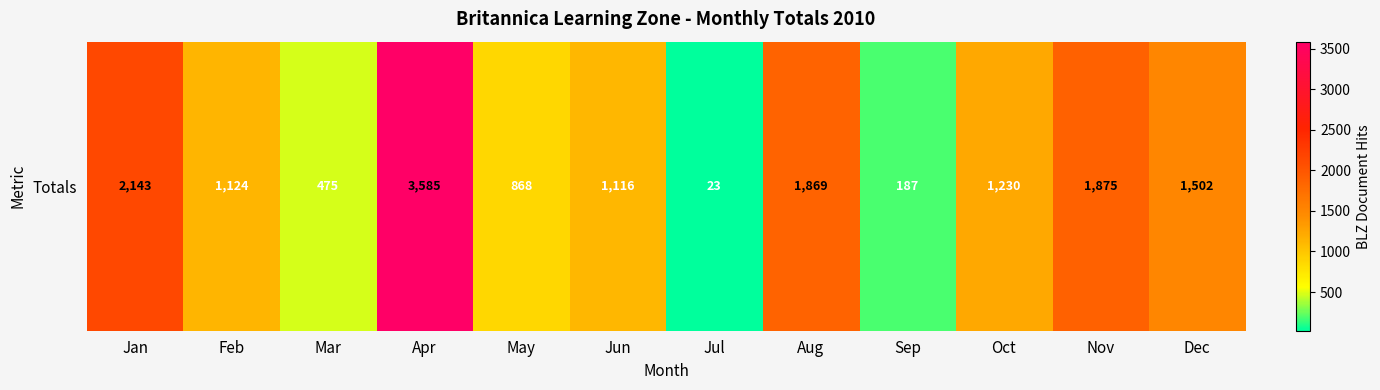

True or false: the data shows 868 at May.

True